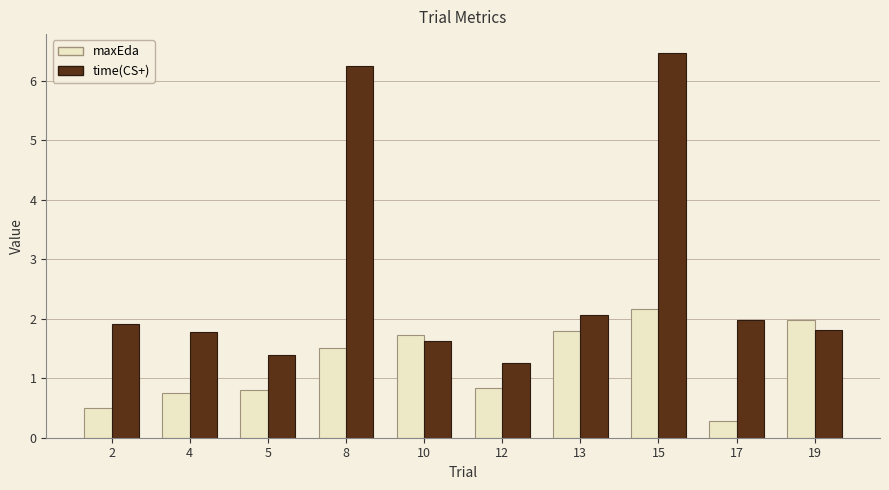

The maxEda series shows 2.9 at 13. True or false?

False